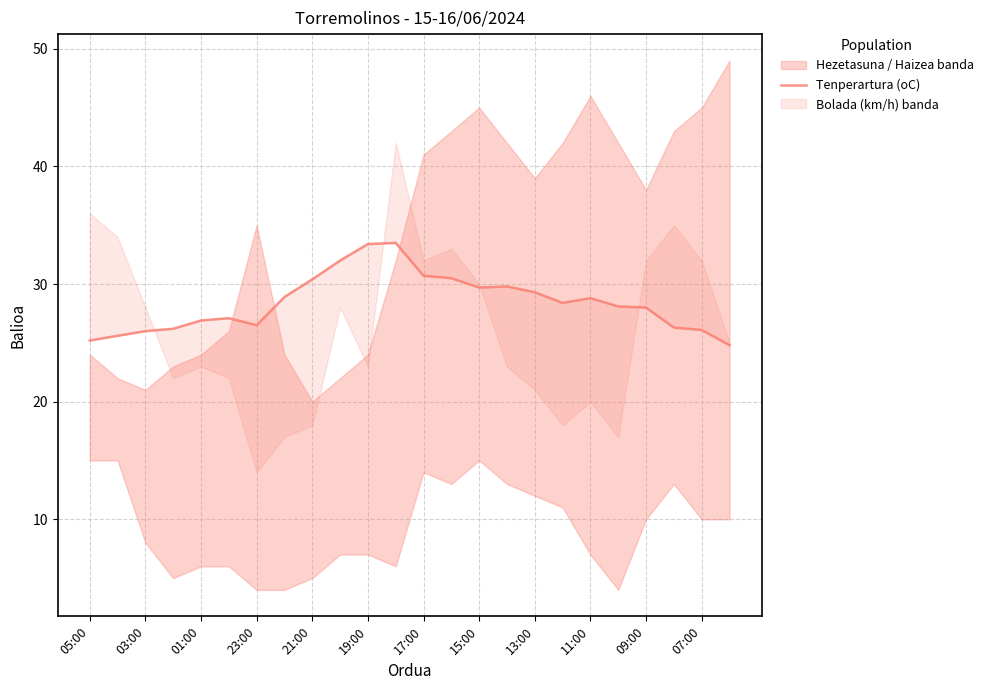

What is the change in value from 23:00 to 13:00?

+2.8